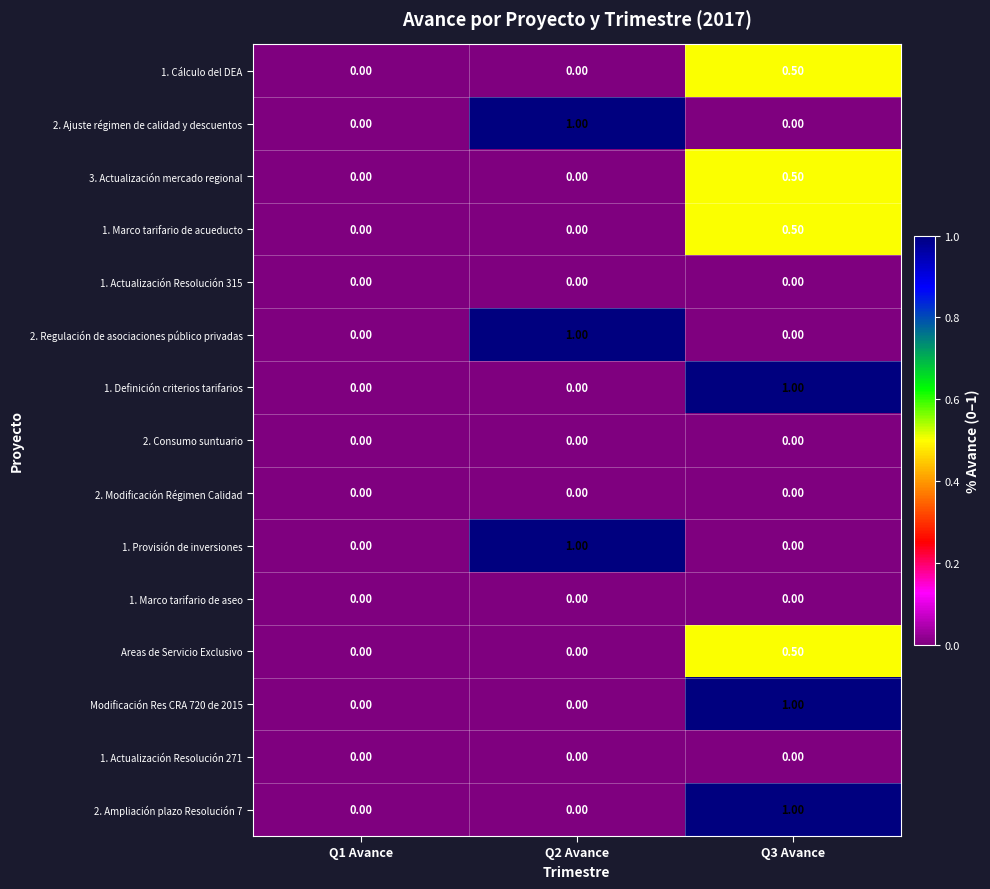

What is the difference between the maximum and minimum values in the 1. Cálculo del DEA series?

0.5